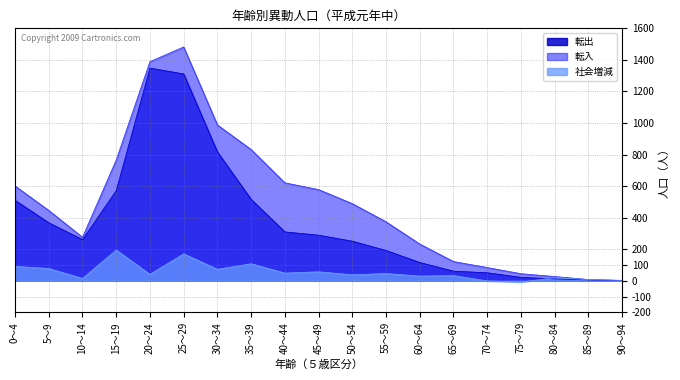

At which label does 転出 reach its peak?

20～24